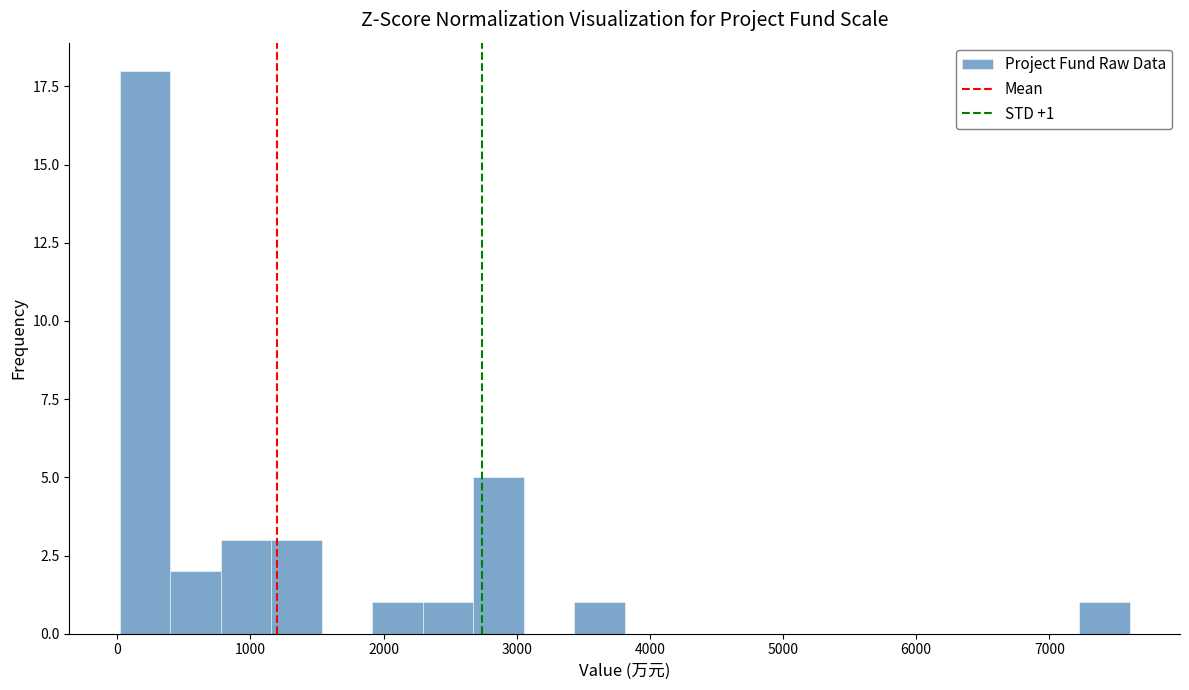

Around what value on the x-axis is the tallest bar? Give the approximate position of its centre, as read against the axis.

200